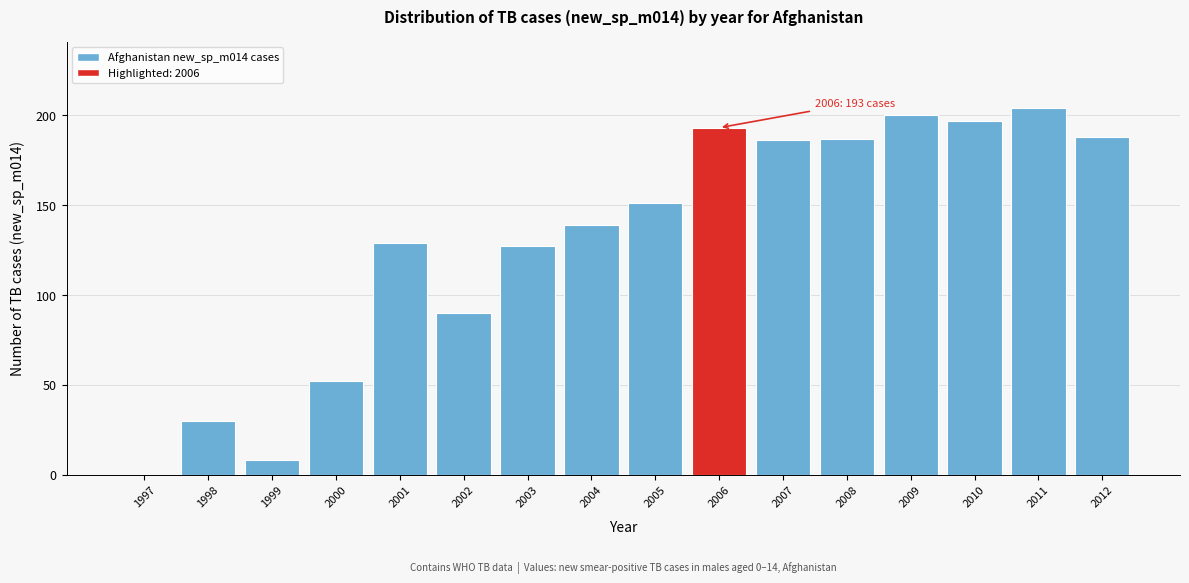

Reading right to left, list all the values displayed in this chart.

2012=188	2011=204	2010=197	2009=200	2008=187	2007=186	2006=193	2005=151	2004=139	2003=127	2002=90	2001=129	2000=52	1999=8	1998=30	1997=0